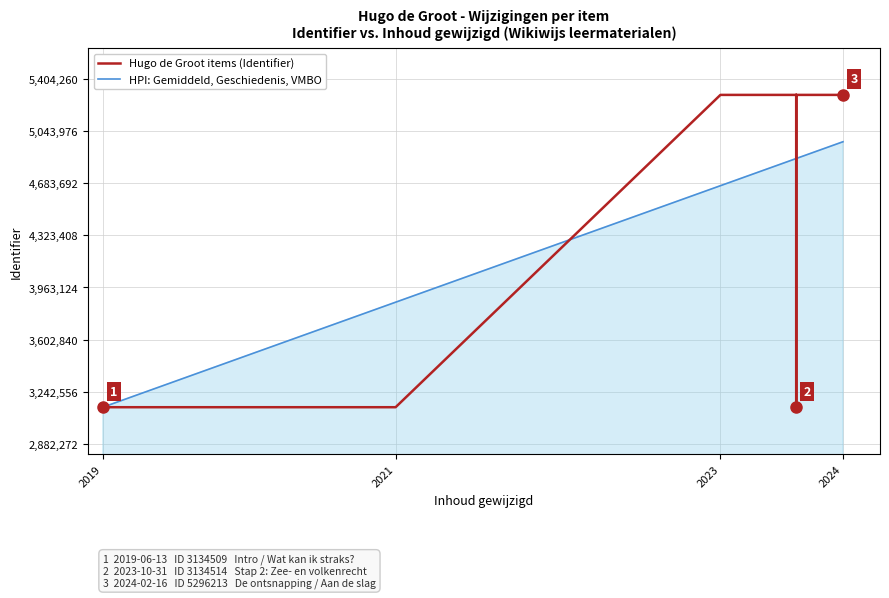

What is the difference between the maximum and minimum values in the Hugo de Groot items (Identifier) series?

2161705.0